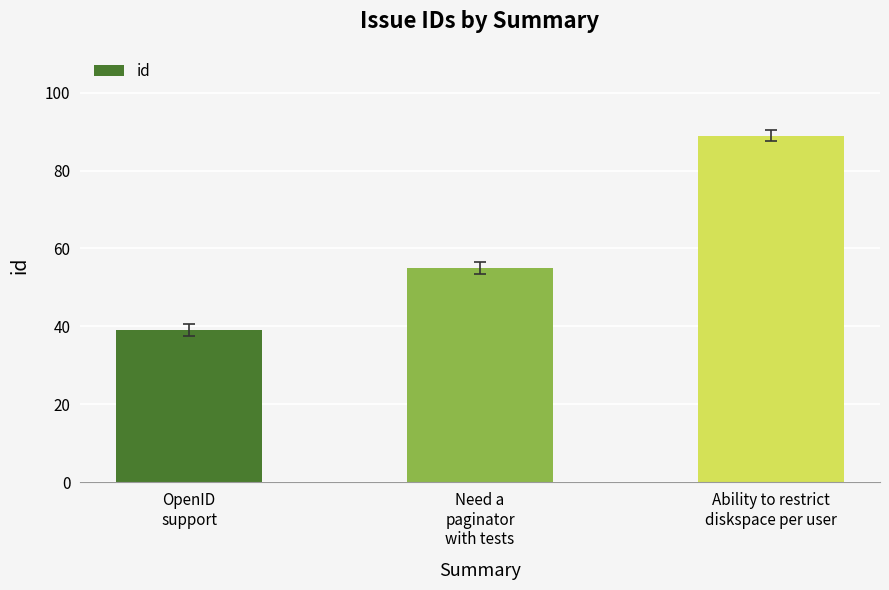

What is the label of the 1st bar from the left?

OpenID
support